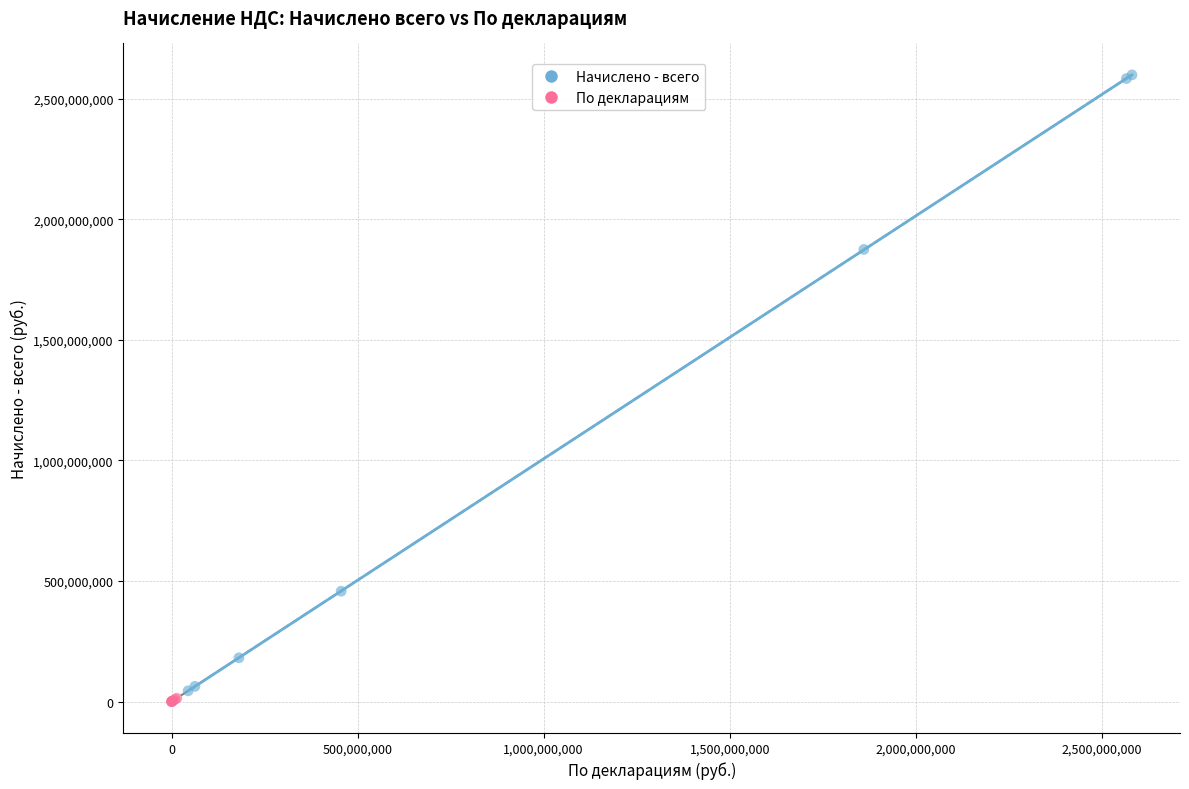

Which series contains the highest Y value?

Начислено - всего